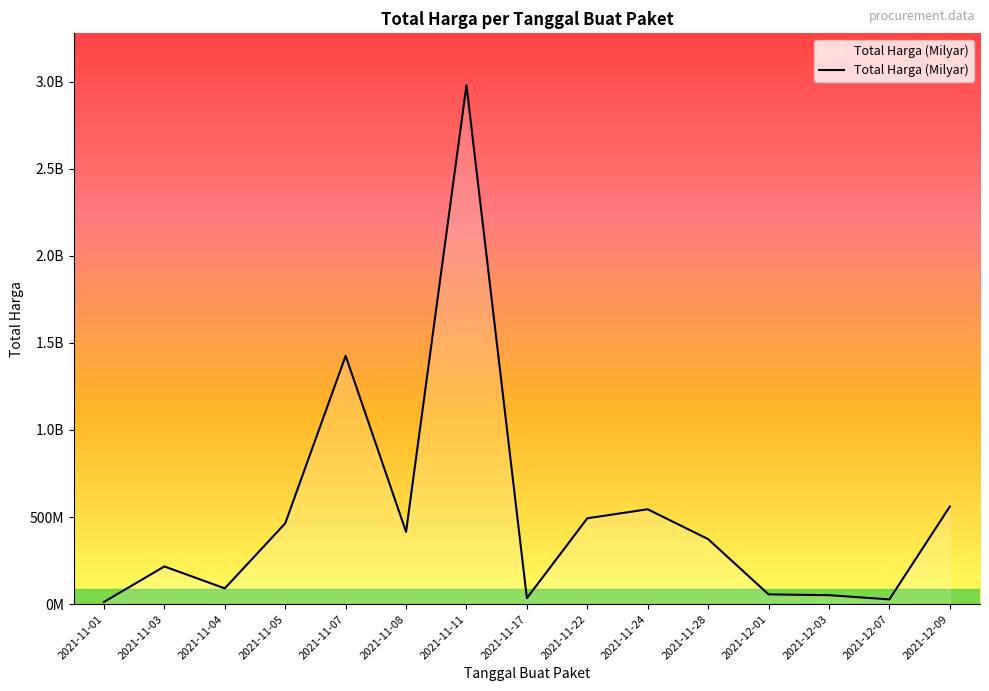

Read the value at 2021-11-17, to the nearest 10.

34292000